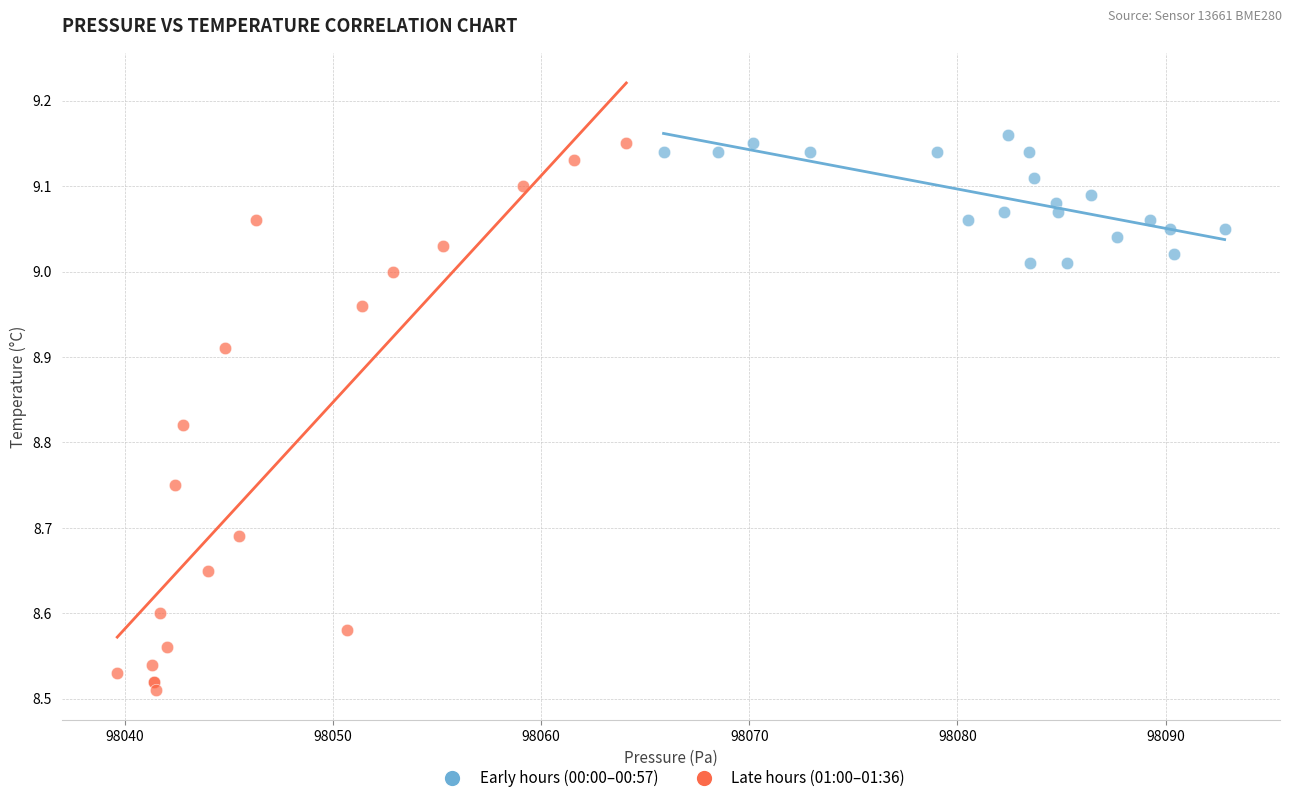

What are all the series names shown in the legend?

Early hours (00:00–00:57), Late hours (01:00–01:36)